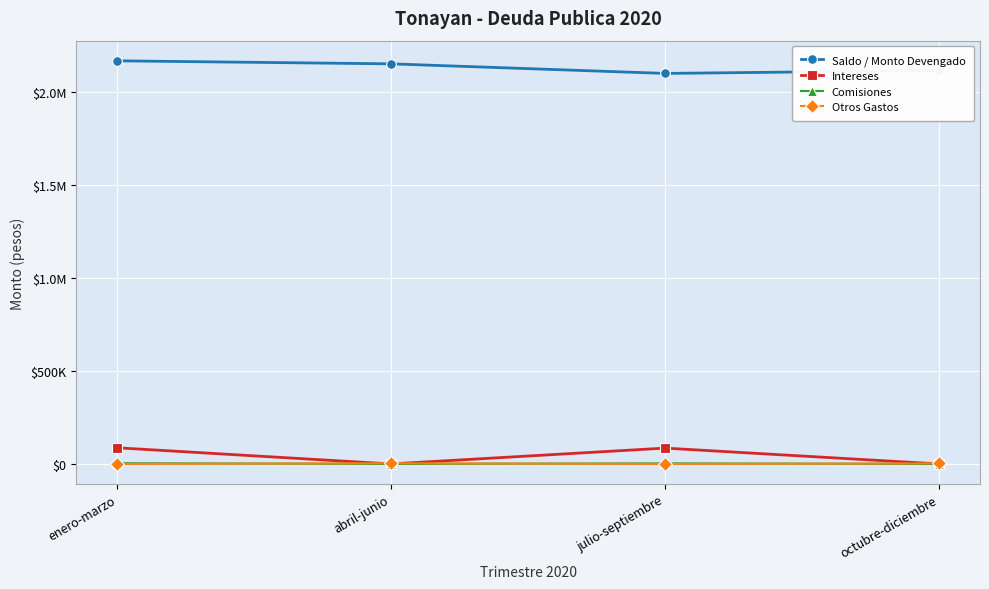

True or false: Intereses has more than 2 interior local peaks.

False